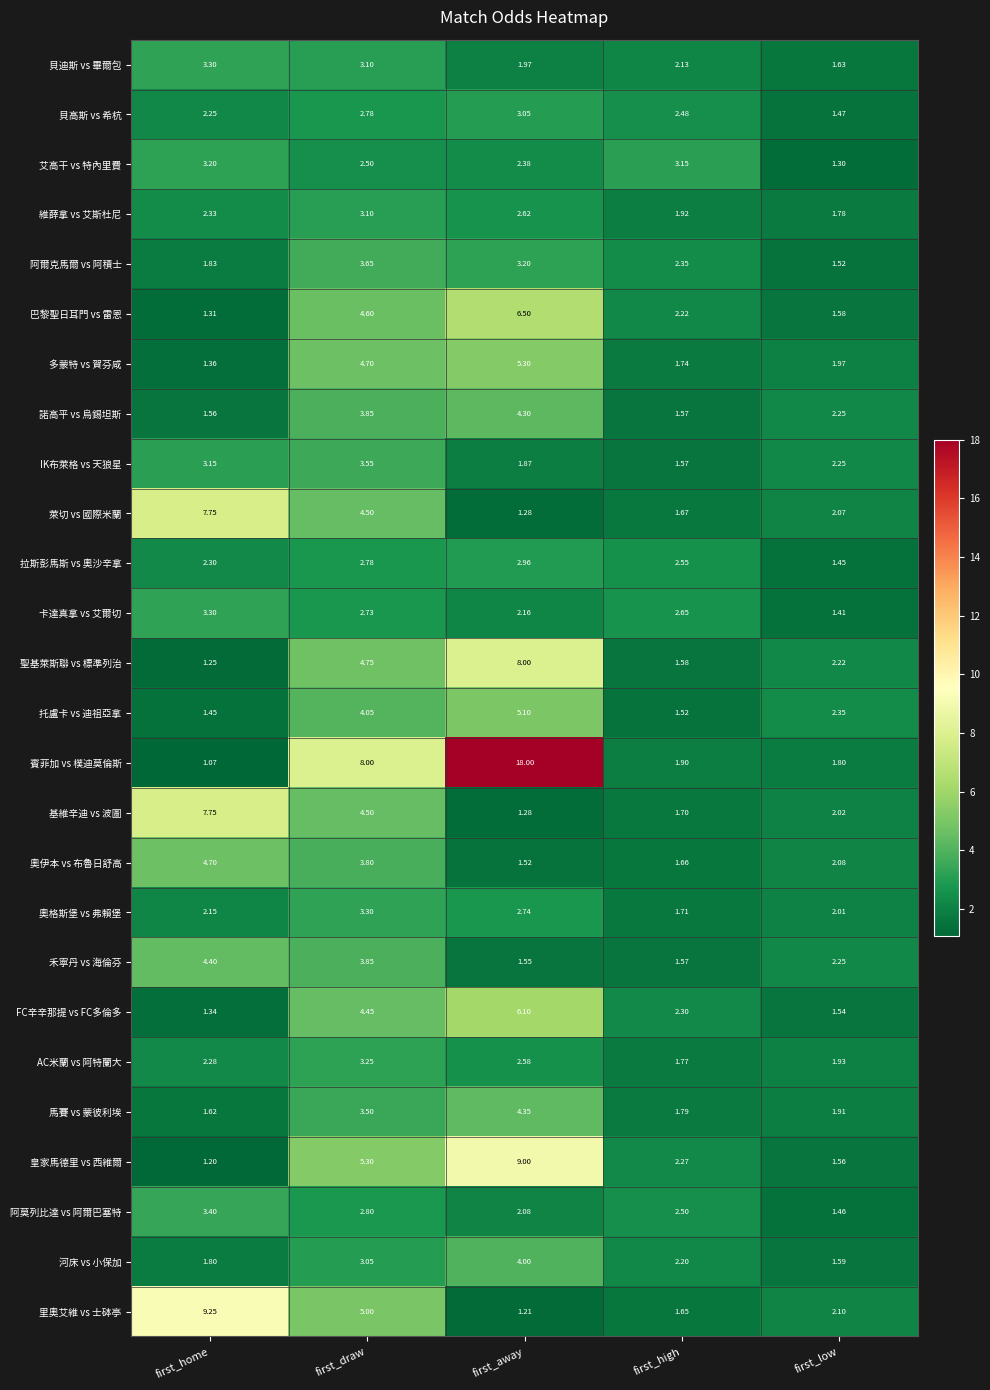

List the labels in order of 馬賽 vs 蒙彼利埃 value, smallest first.

first_home, first_high, first_low, first_draw, first_away